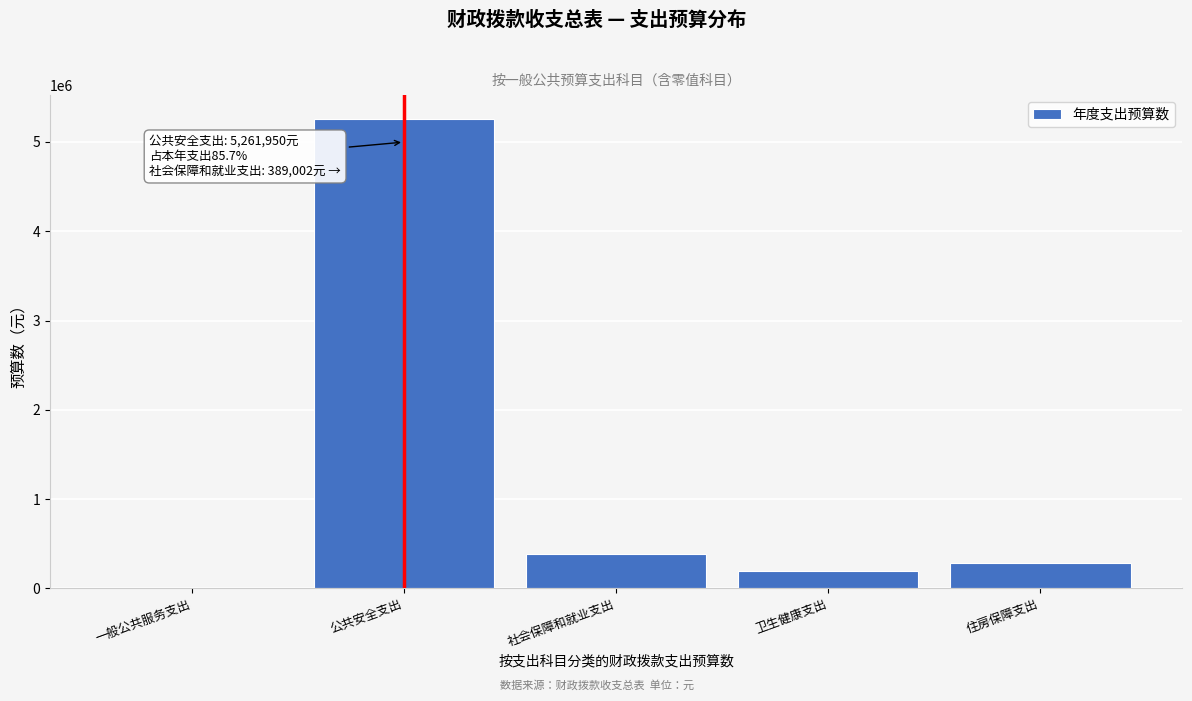

What is the ratio of the value at 公共安全支出 to the value at 社会保障和就业支出?

13.5